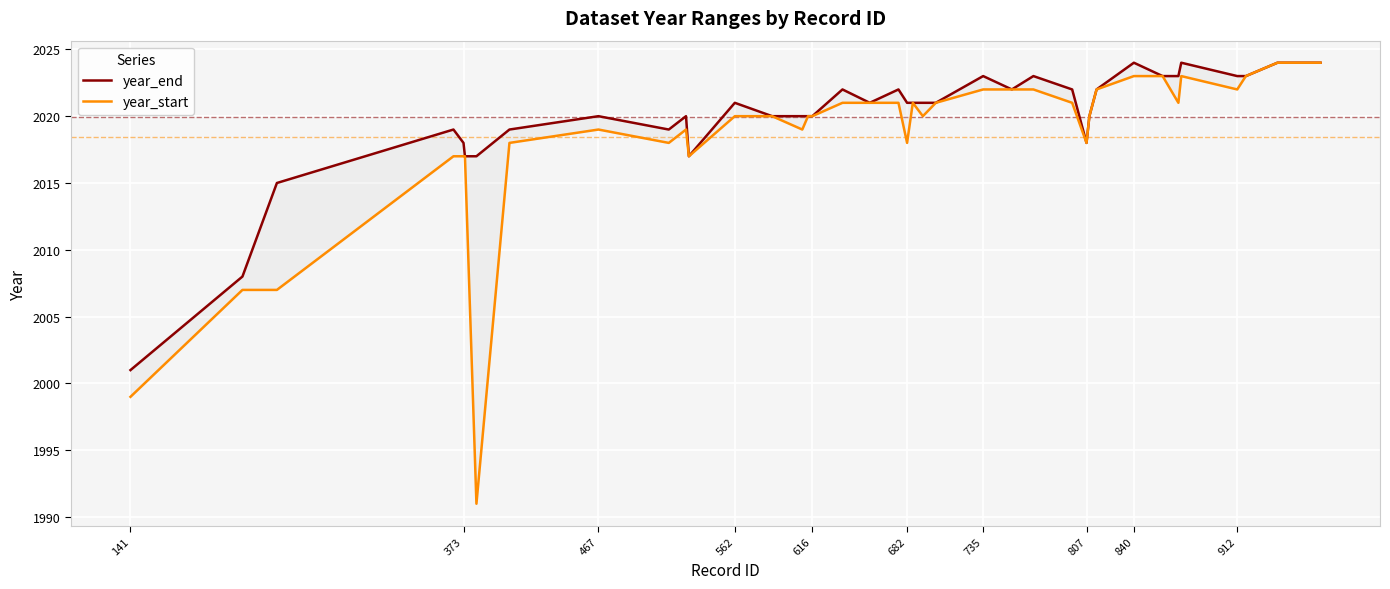

What is the maximum value shown in the chart?

2024